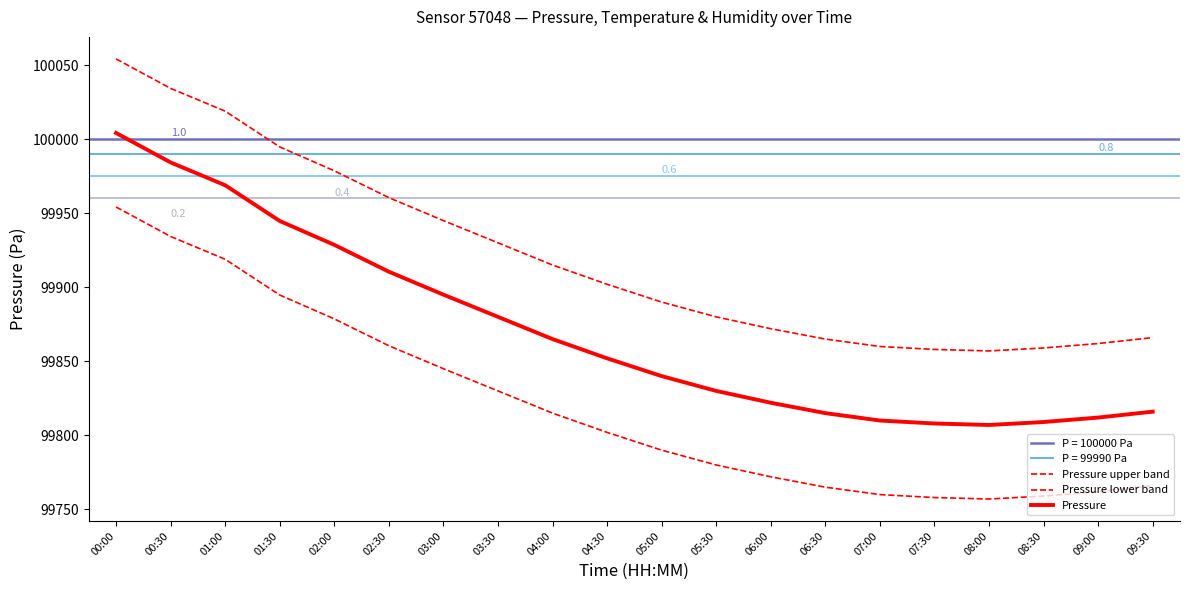

Which series has the largest total across all categories?

Pressure upper band